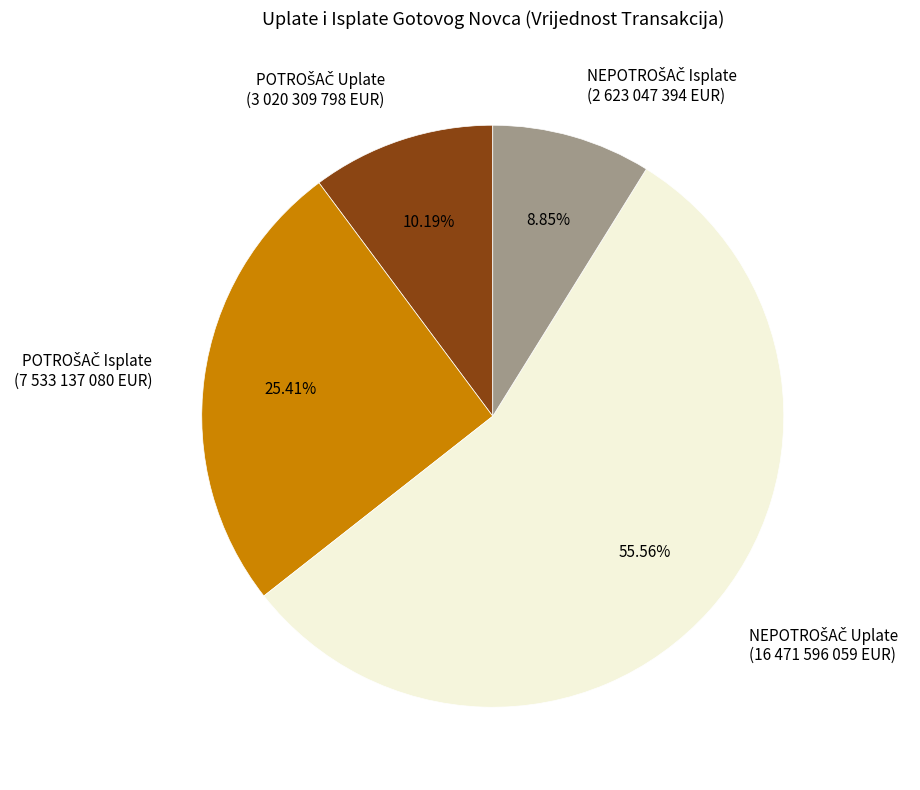

Is there any slice that represents more than half of the pie?

Yes